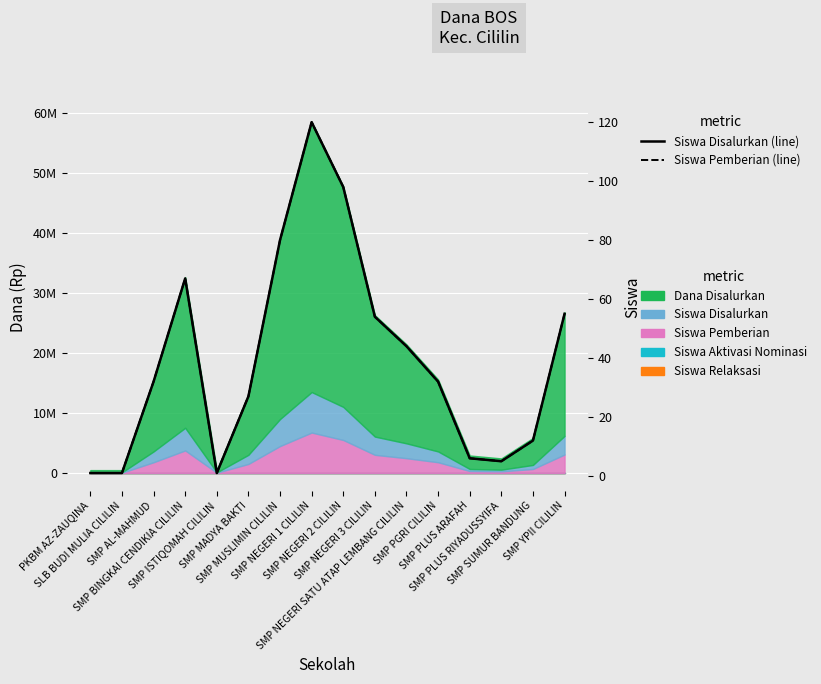

Reading left to right, list all the values displayed in this chart.

Siswa Disalurkan (line): 1	1	32	67	1	27	80	120	98	54	44	32	6	5	12	55
Siswa Pemberian (line): 1	1	32	67	1	27	80	120	98	54	44	32	6	5	12	55